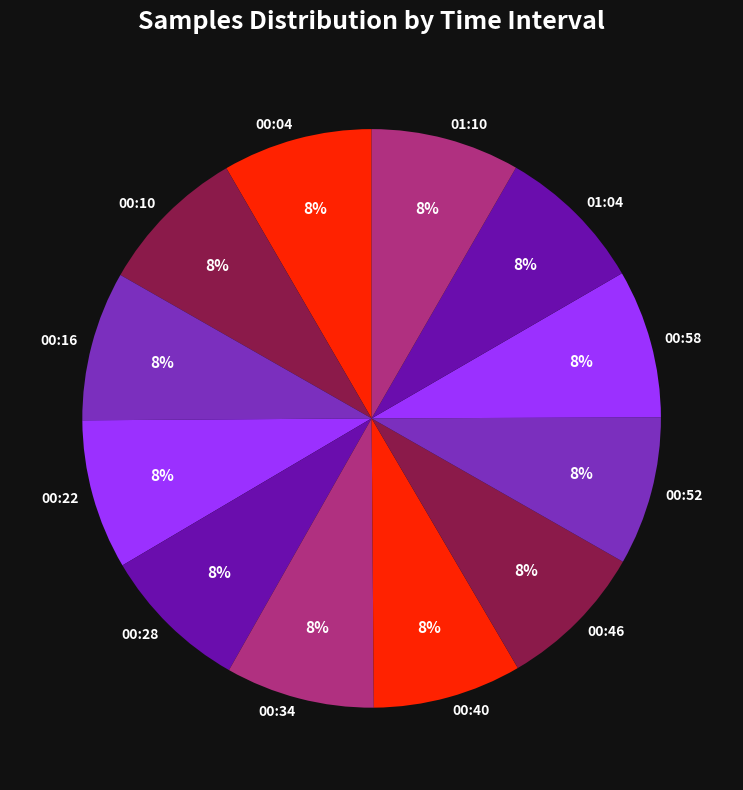

Is 00:10 the majority of the pie?

No